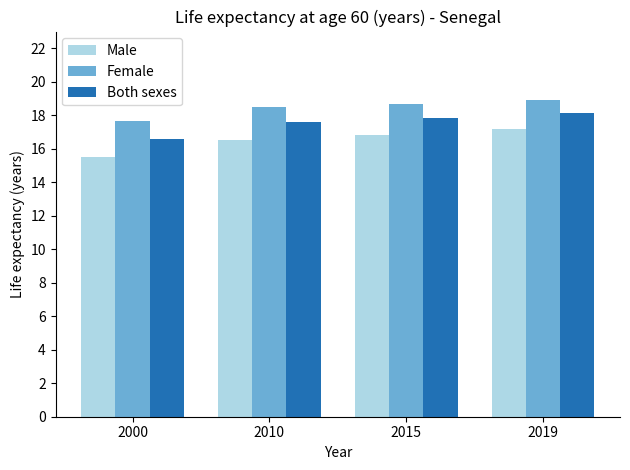

Which category has the lowest value across all series?

2000